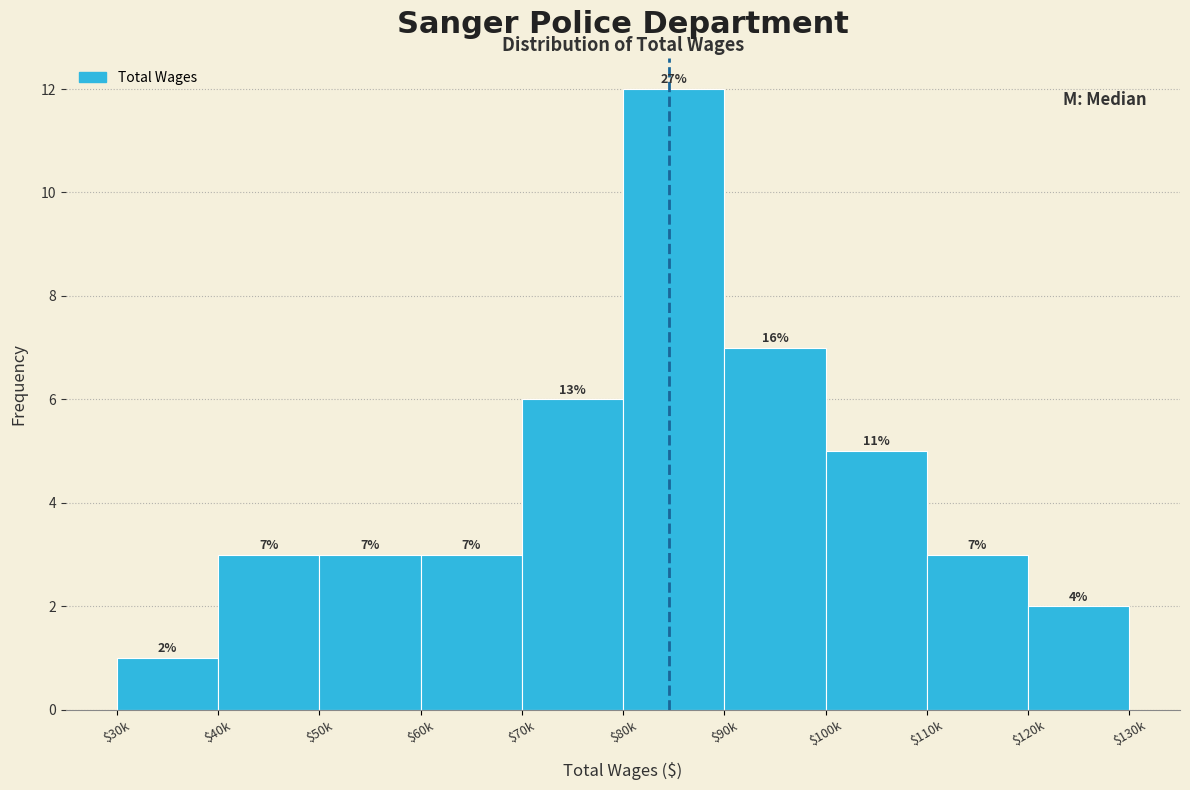

Reading left to right, list all the values displayed in this chart.

1	3	3	3	6	12	7	5	3	2